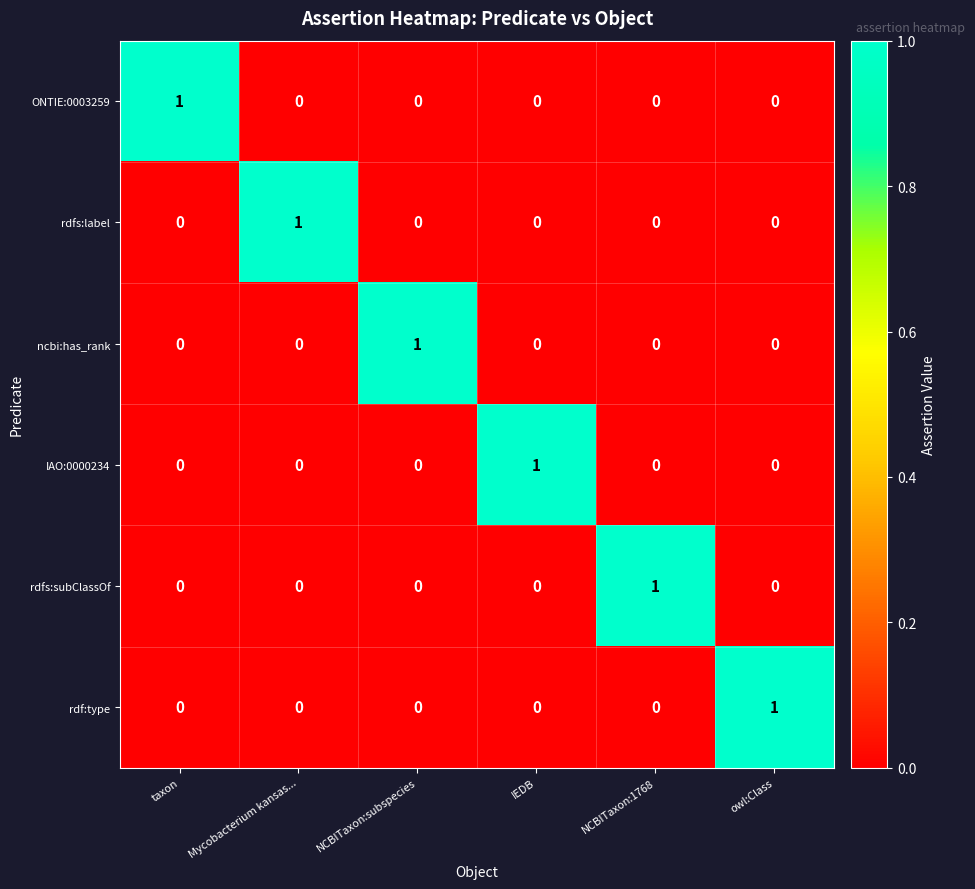

At how many categories does at least one series exceed 0?

6